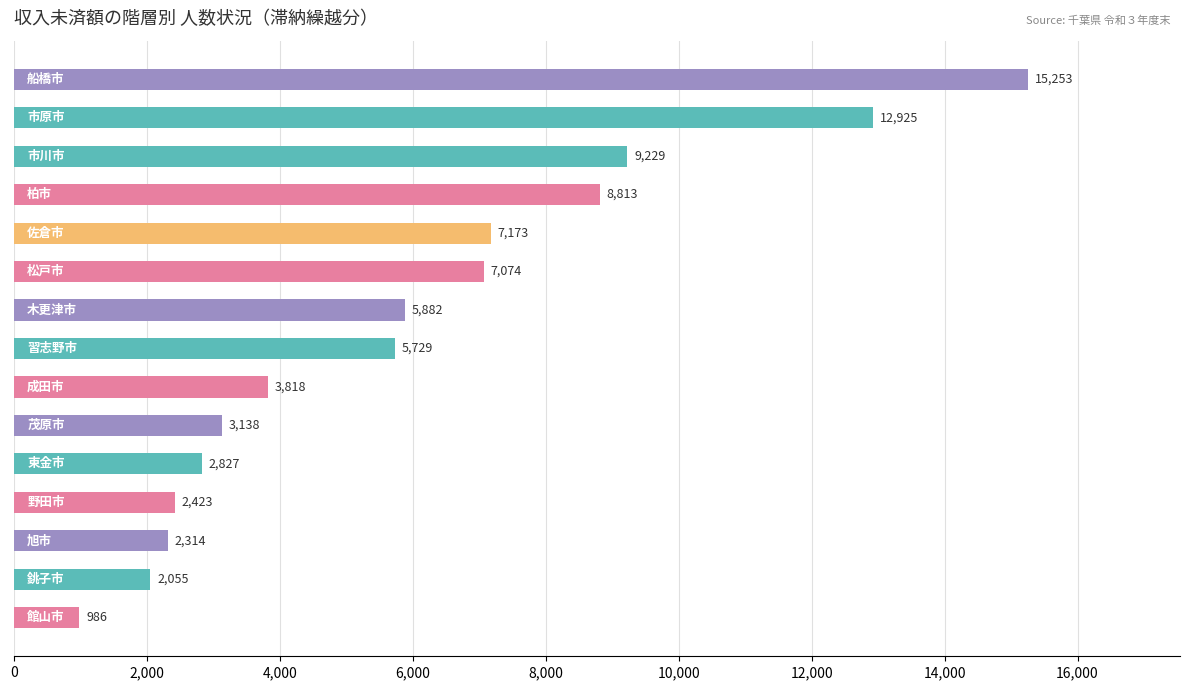

What is the maximum value shown in the chart?

15253